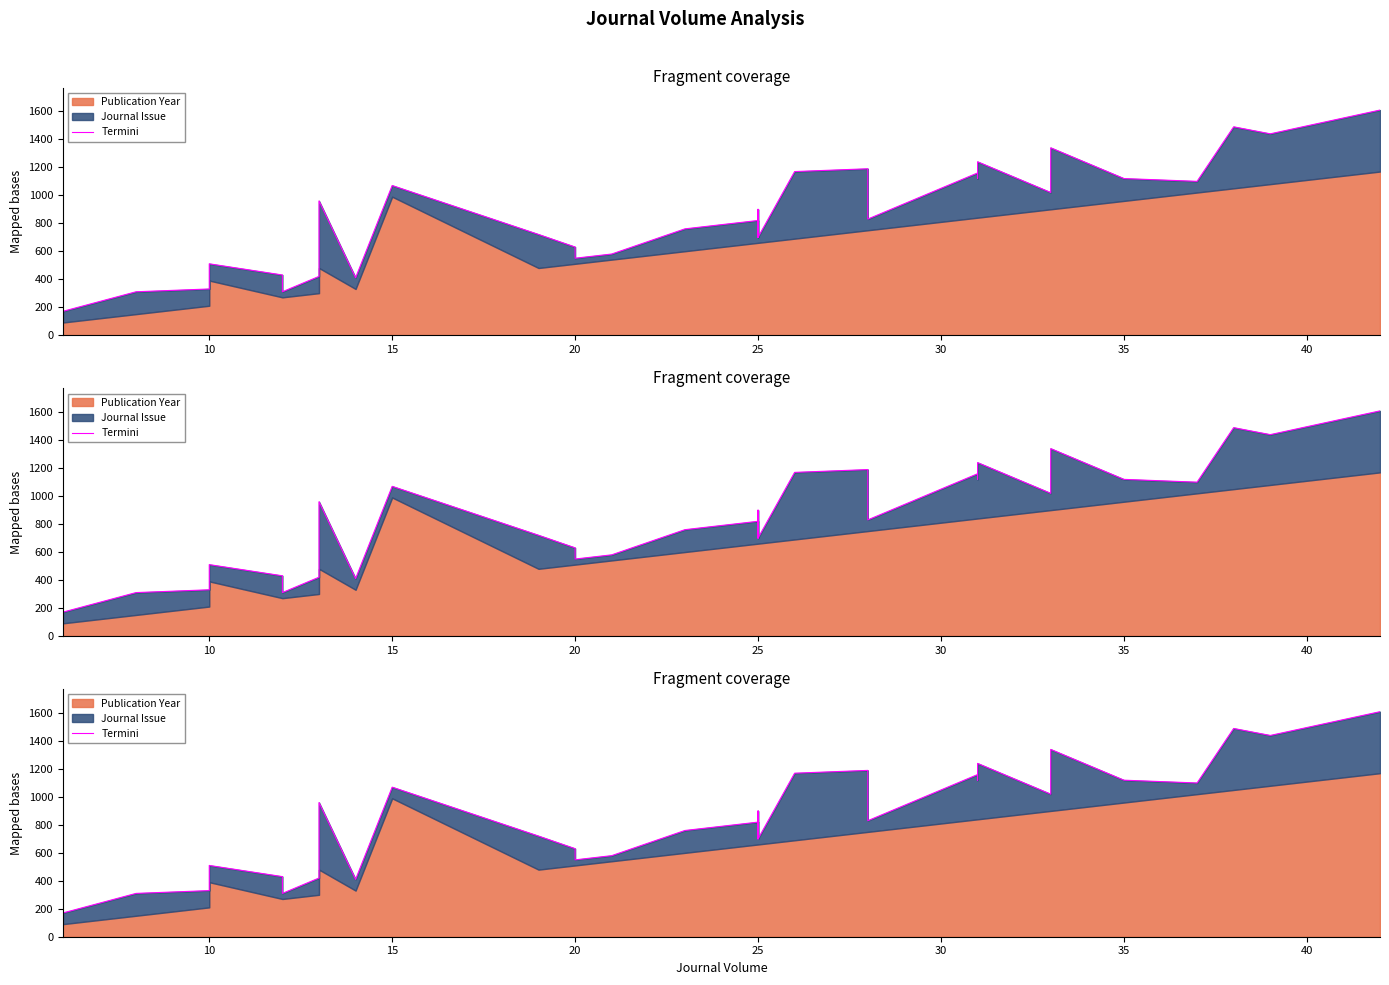

What is the difference between the second highest and minimum values?

1320